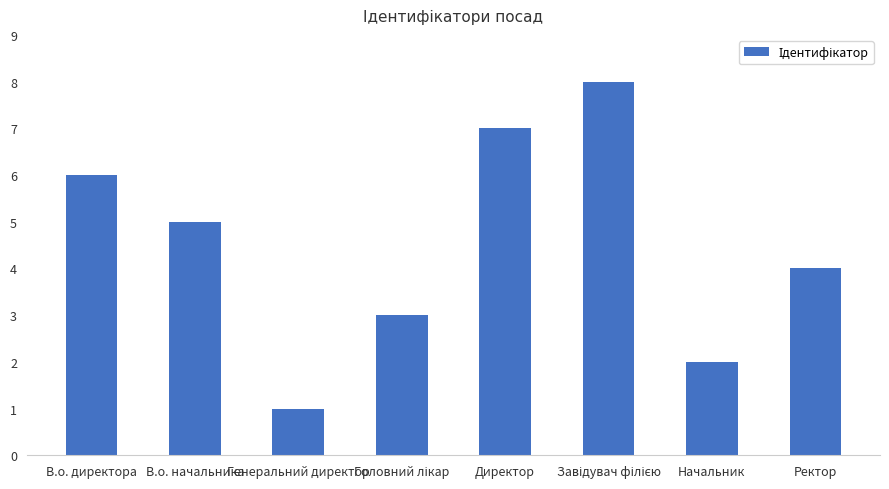

How many series are shown in this chart?

1